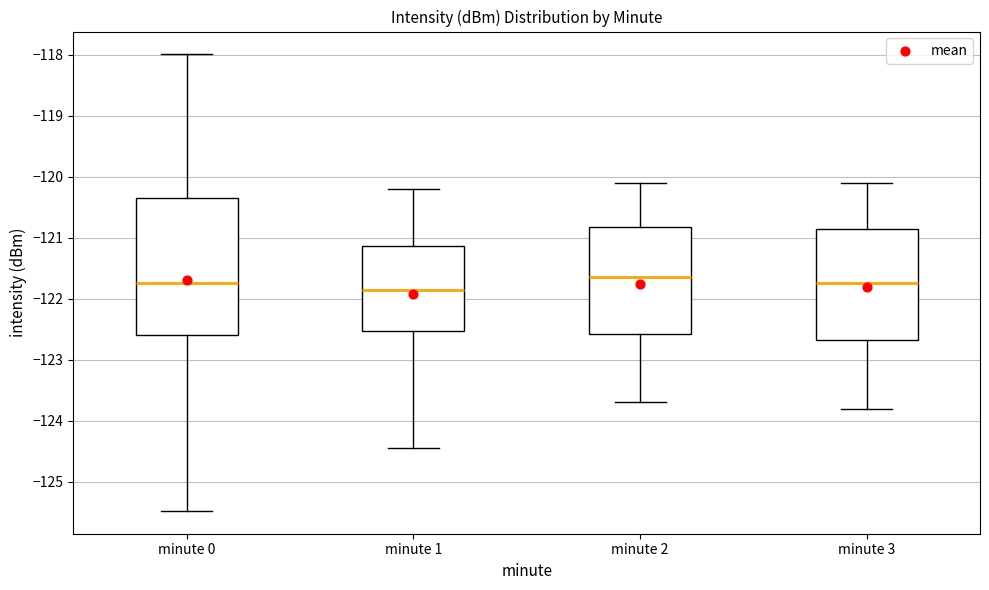

Reading left to right, transcribe this box plot: for each box, give where its median line is, the range the box spans, and where its two whiskers end, as read against the y-axis. The values are not printed on the chart, so give them approximately, as read against the axis.

minute 0: median -121.7, box -122.6 to -120.4, whiskers -125.5 to -118.0
minute 1: median -121.8, box -122.5 to -121.1, whiskers -124.4 to -120.2
minute 2: median -121.6, box -122.6 to -120.8, whiskers -123.7 to -120.1
minute 3: median -121.7, box -122.7 to -120.8, whiskers -123.8 to -120.1